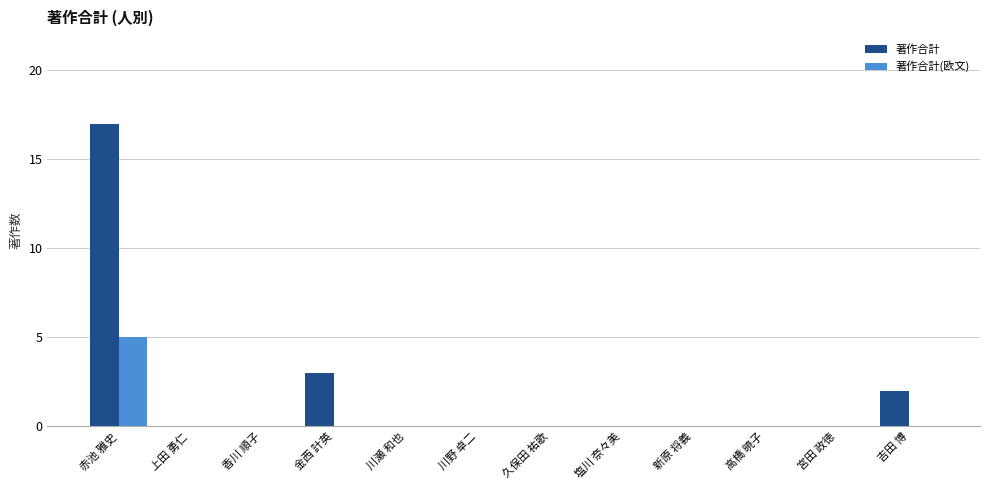

Is it true that 著作合計 equals 0 at 川瀬 和也?

True